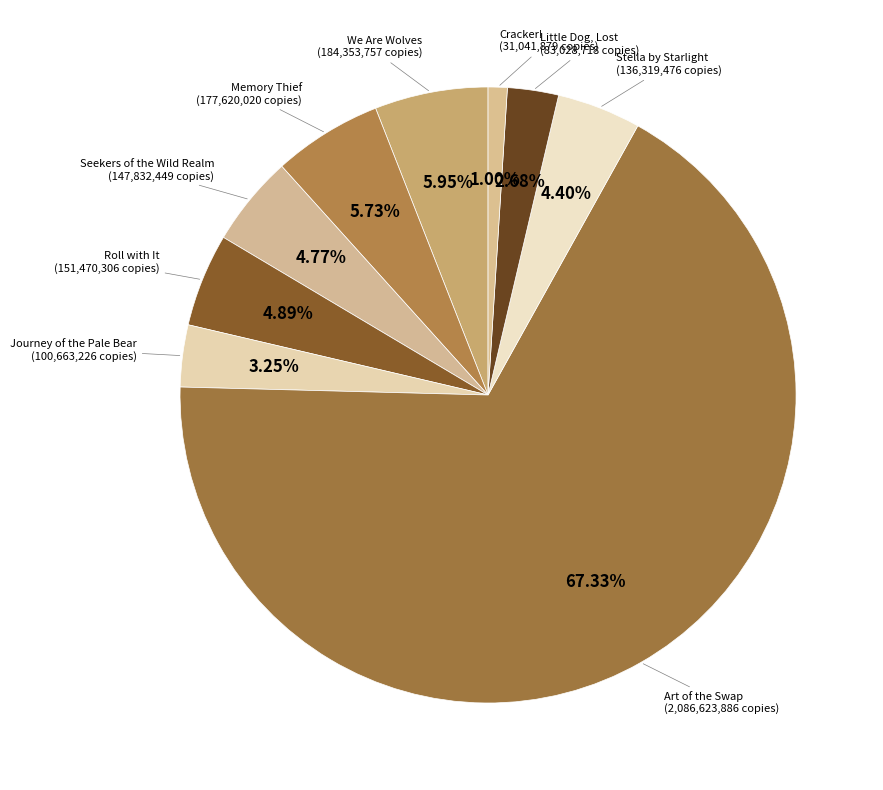

What percentage is the Roll with It slice, to the nearest percent?

5%